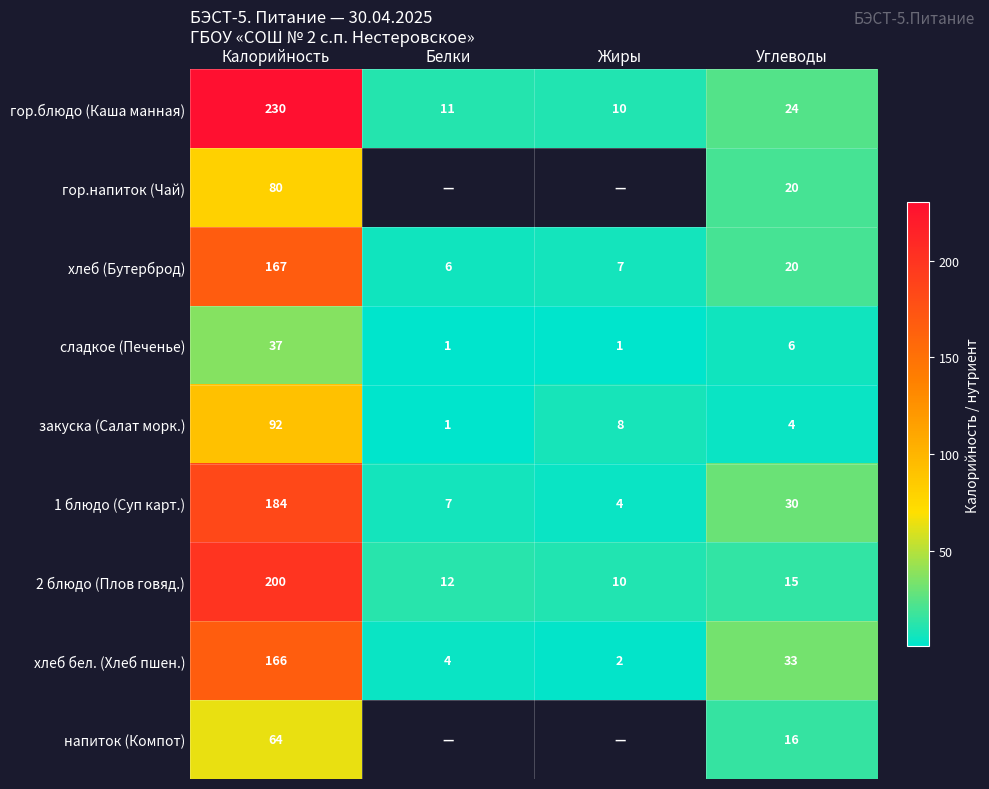

What is the average value of the сладкое (Печенье) series?

11.2